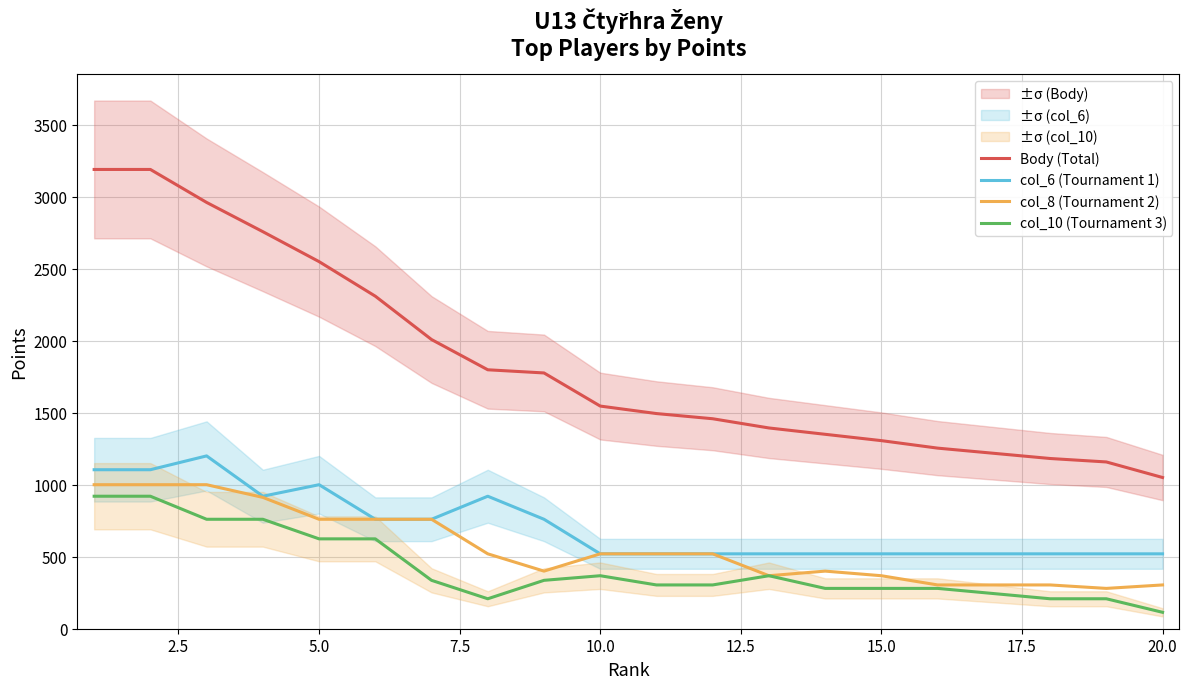

True or false: col_8 (Tournament 2) and col_6 (Tournament 1) intersect in this chart.

False